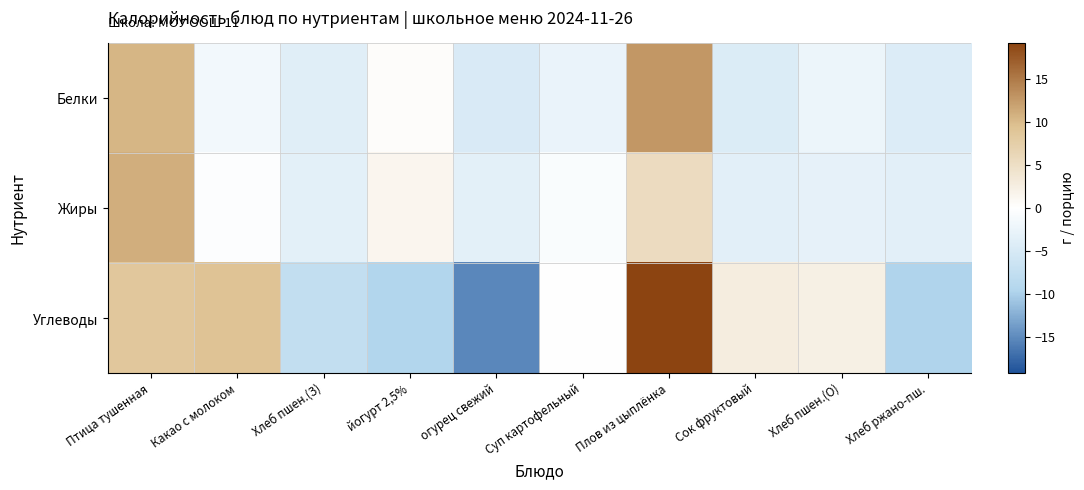

What is the spread (max minus min) of values at Хлеб ржано-пш.?

6.1